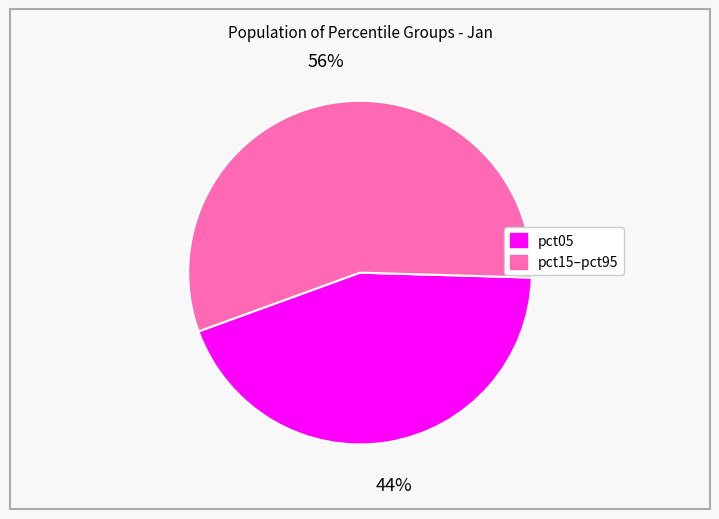

To the nearest percent, what is the average slice percentage?

50%